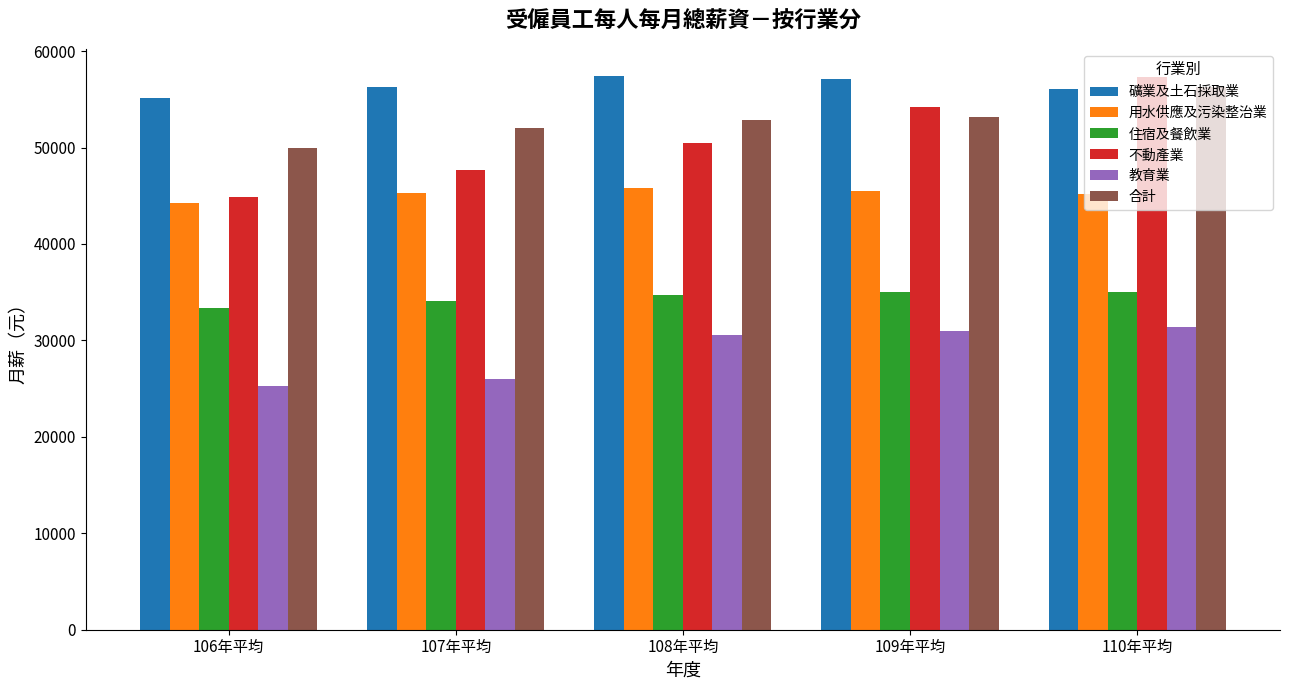

The value of 教育業 at 110年平均 is 31389. True or false?

True